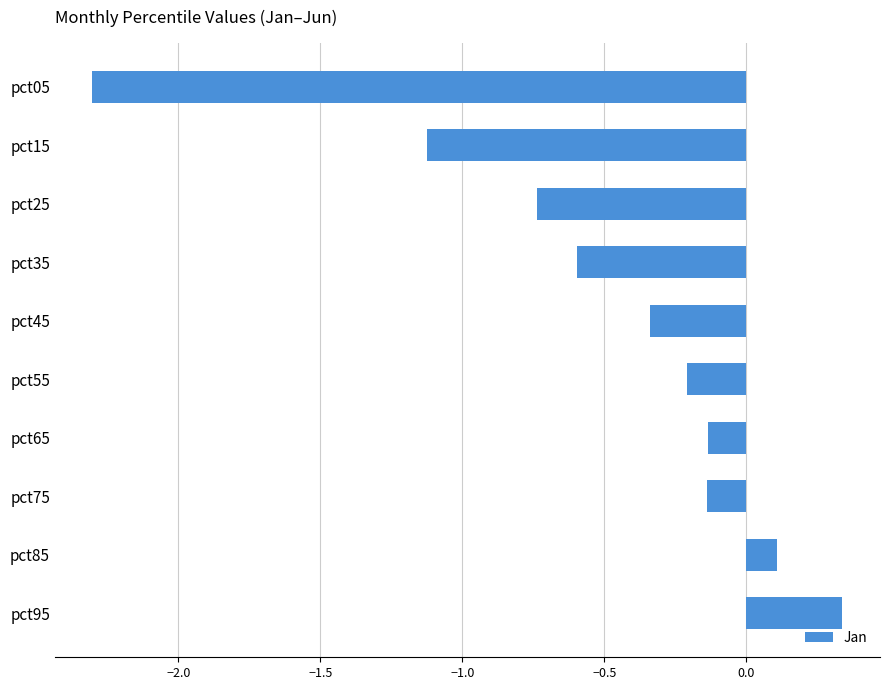

What is the change in value from pct15 to pct35?

+0.5